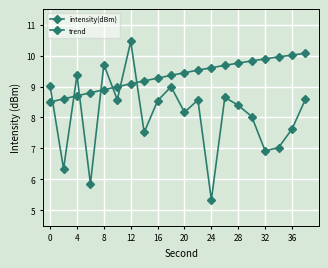

How many lines are shown in the chart?

2